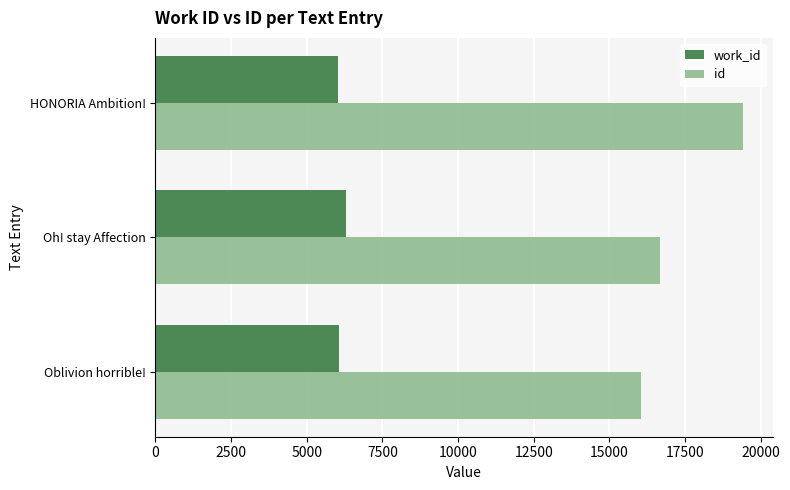

What is the difference between the maximum and minimum values in the id series?

3364